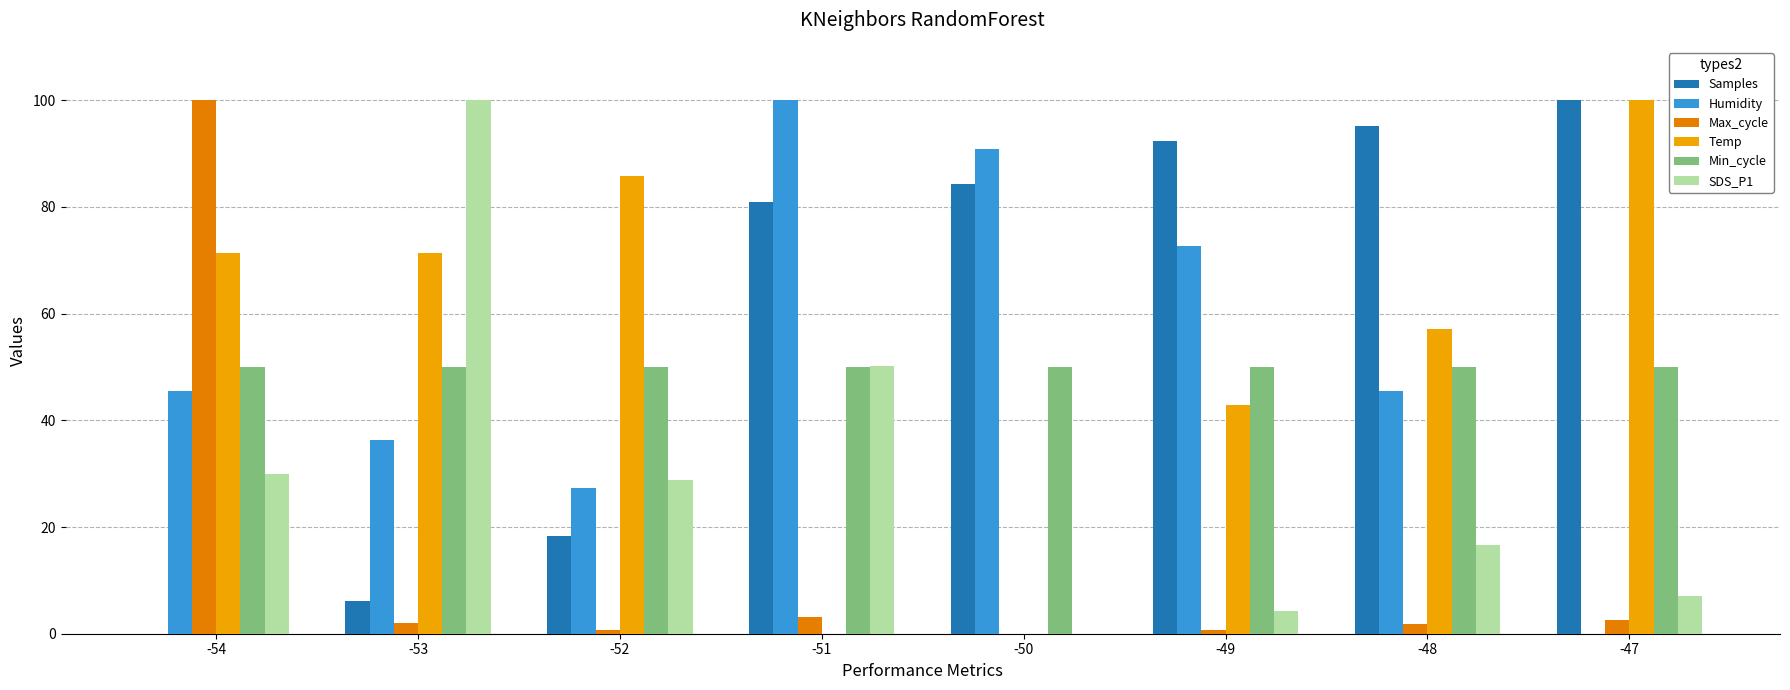

Between -50 and -47, which series saw the biggest shift?

Temp